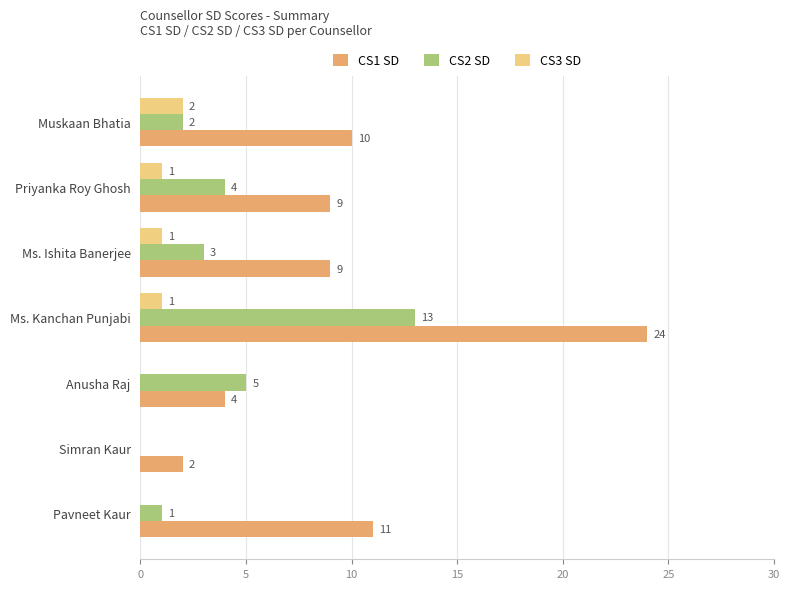

Where is CS1 SD nearest to the value 13?

Pavneet Kaur